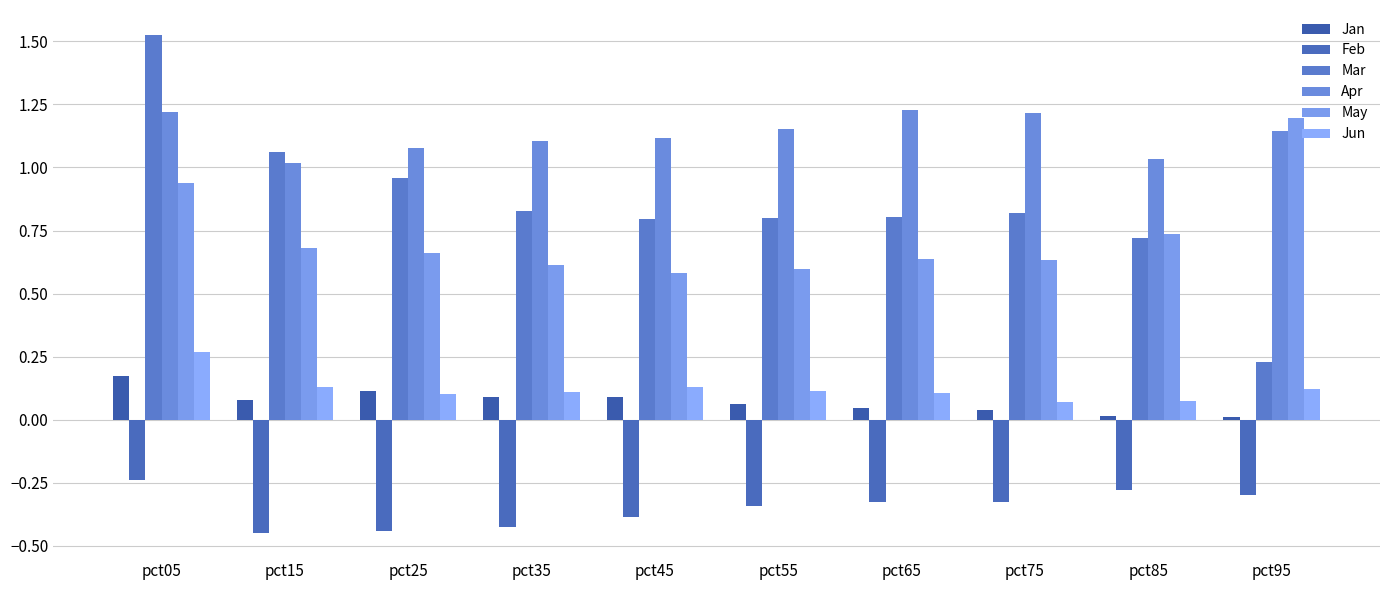

The May series shows 0.3 at pct55. True or false?

False